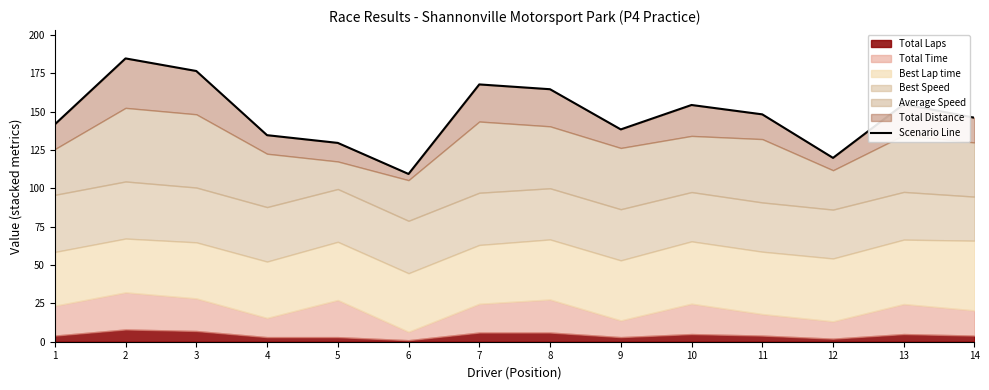

What is the ratio of the value at 5 to the value at 2?

0.7